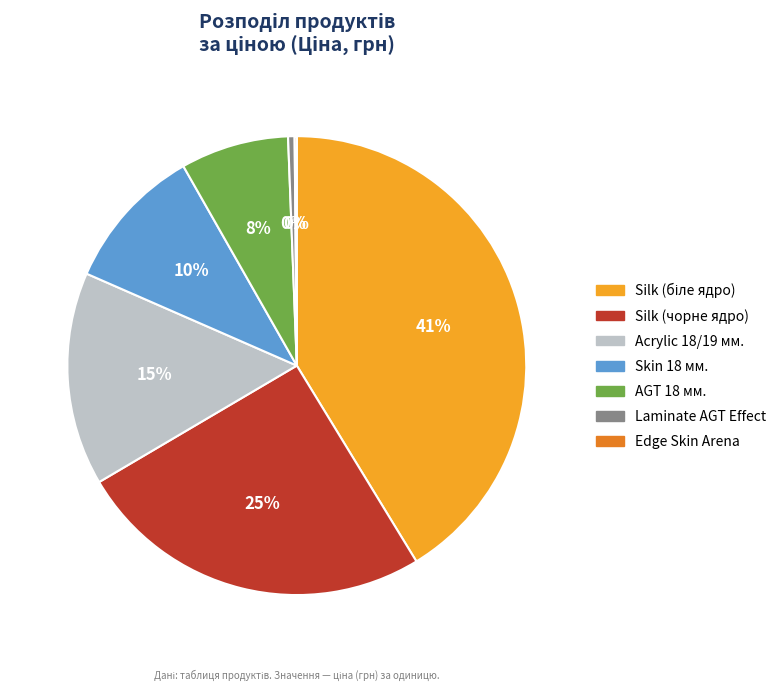

Is there any slice that represents more than half of the pie?

No